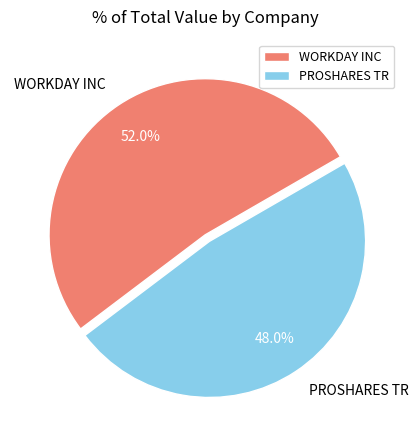

Rank the categories by value from lowest to highest.

PROSHARES TR, WORKDAY INC